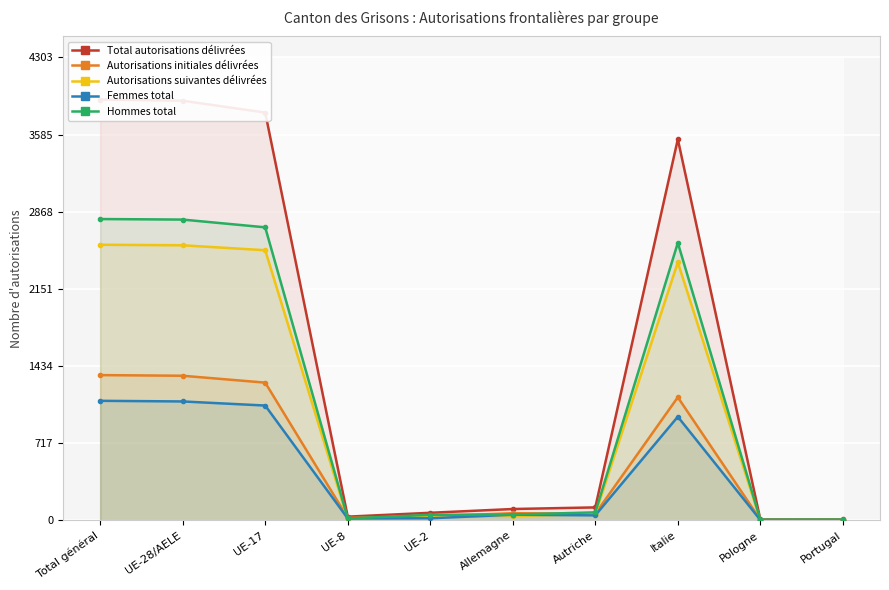

What are all the series names shown in the legend?

Total autorisations délivrées, Autorisations initiales délivrées, Autorisations suivantes délivrées, Femmes total, Hommes total